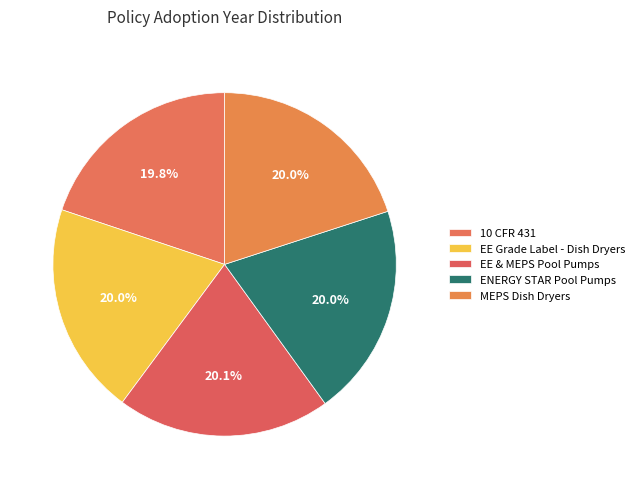

Which slice is the smallest?

10 CFR 431